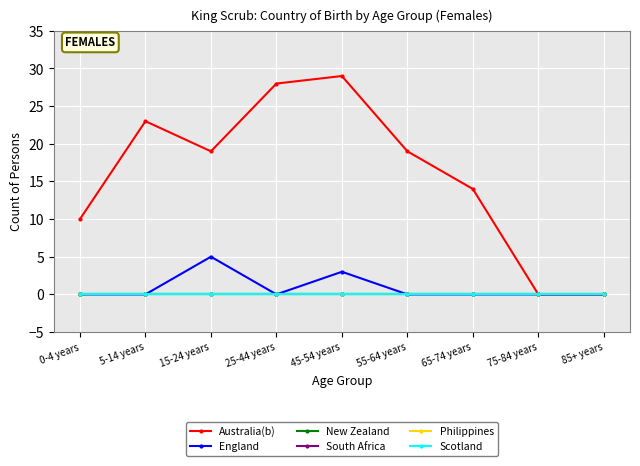

The value of England at 45-54 years is 3. True or false?

True